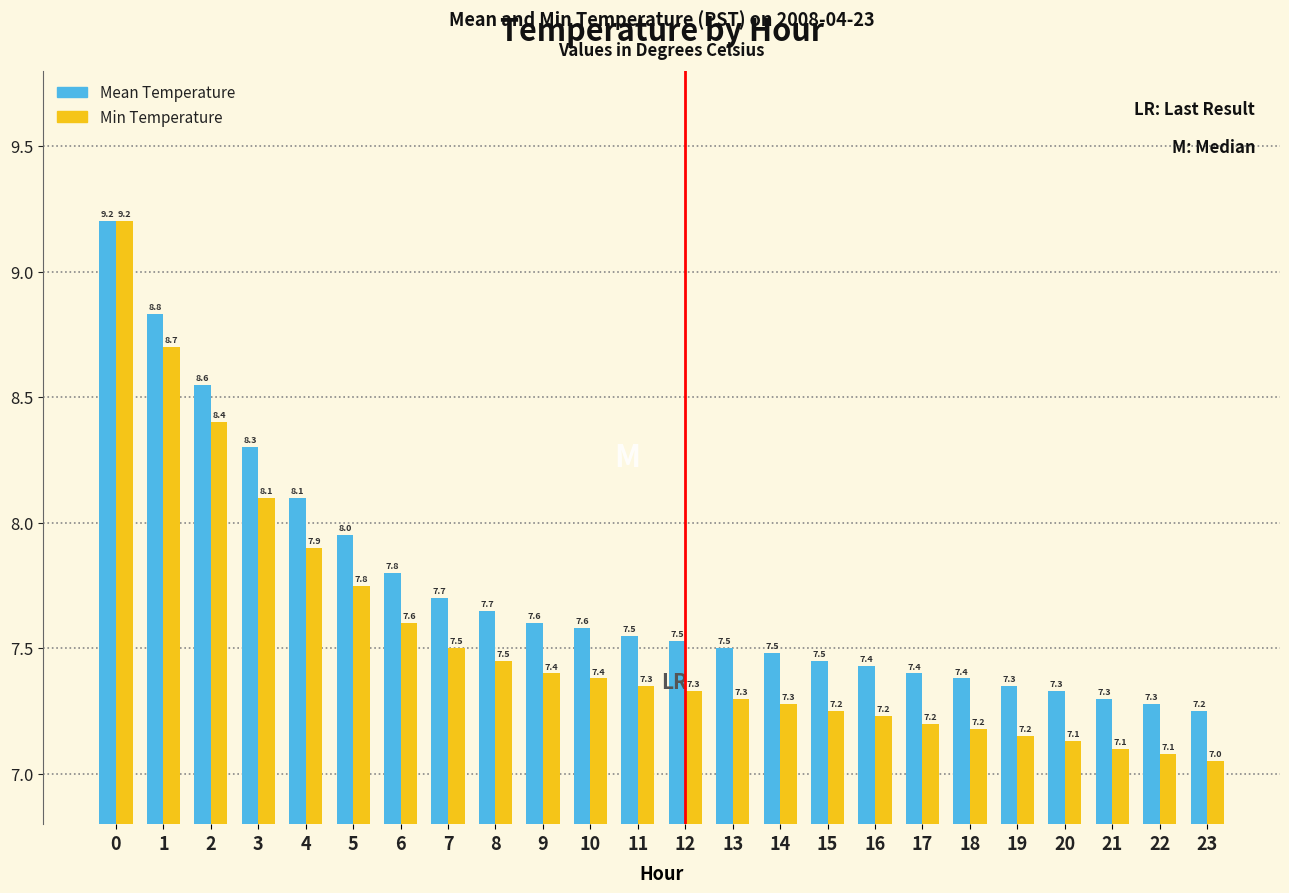

Are the bars grouped side by side (vs. stacked)?

Yes